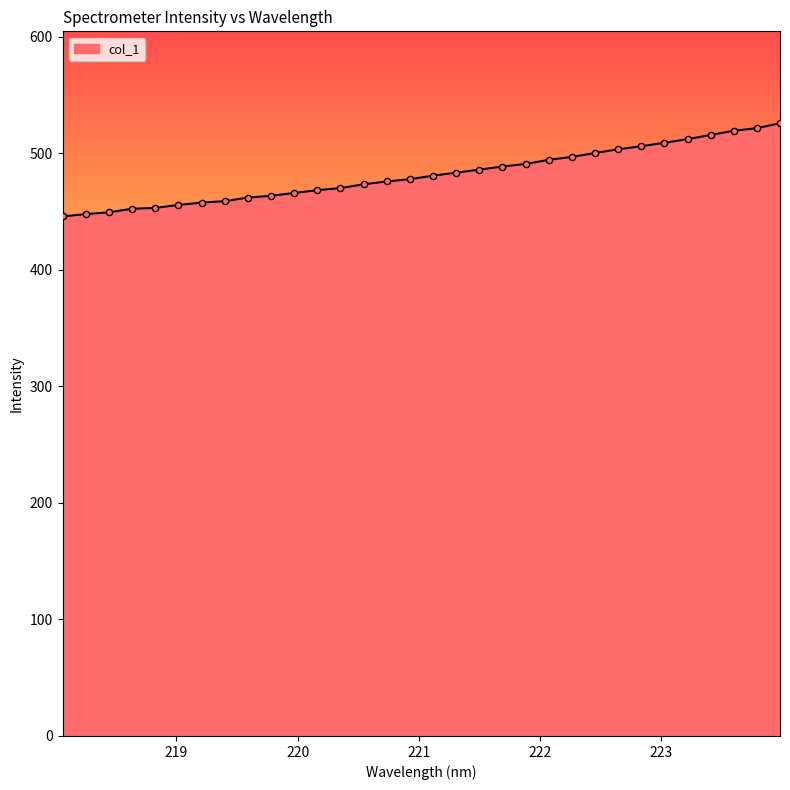

Approximately how many times larger is the value at 220.1623 compared to 221.3083?

1.0